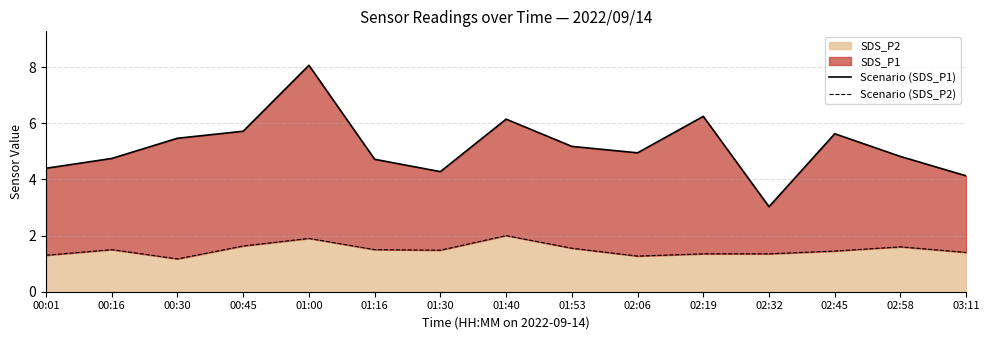

At which category does the chart reach its peak across all series?

01:00